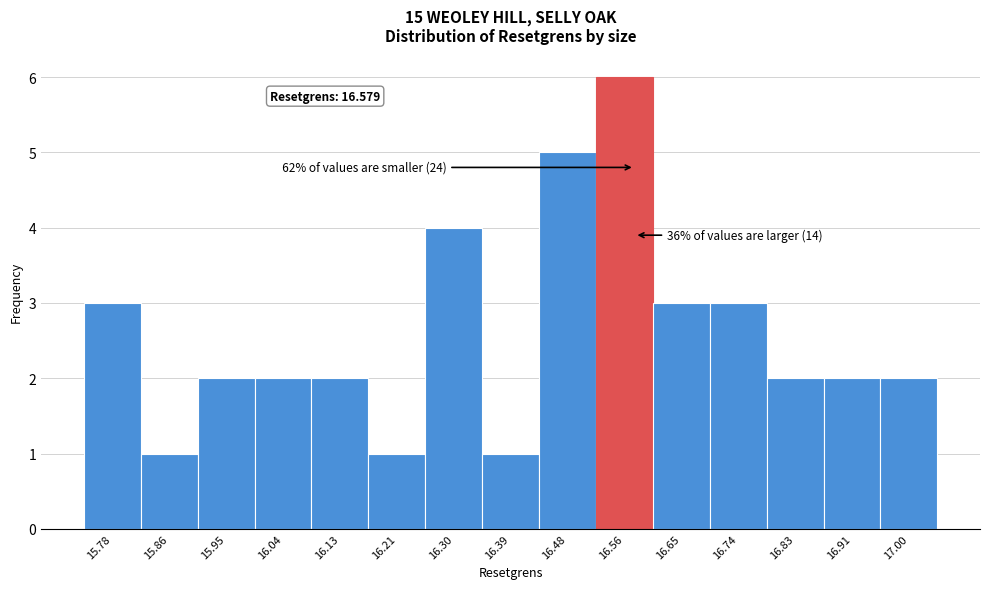

Over which range of the x-axis is the bar tallest?

16.52 to 16.61